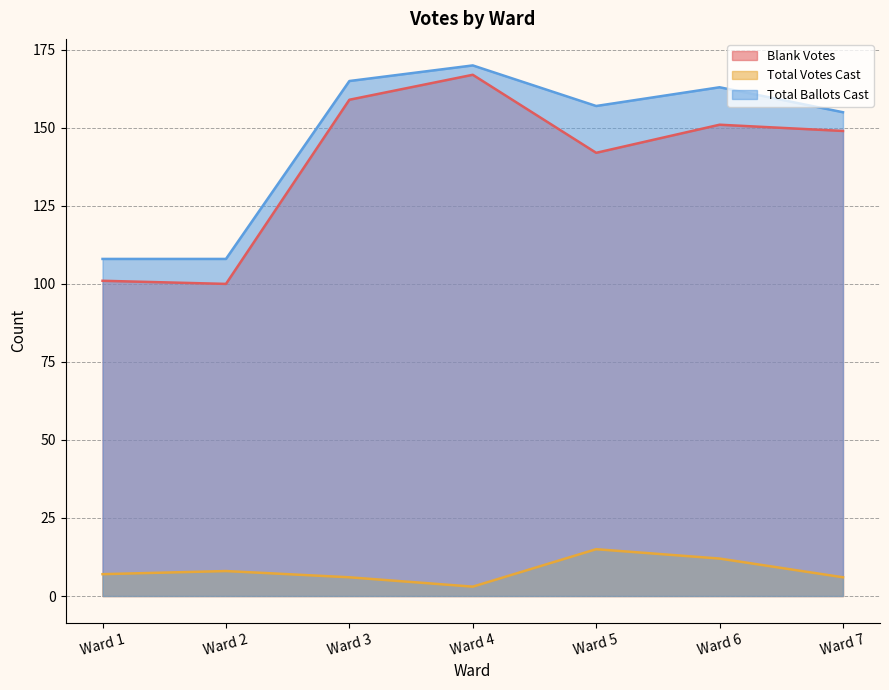

At which label does Total Ballots Cast reach its minimum?

Ward 1